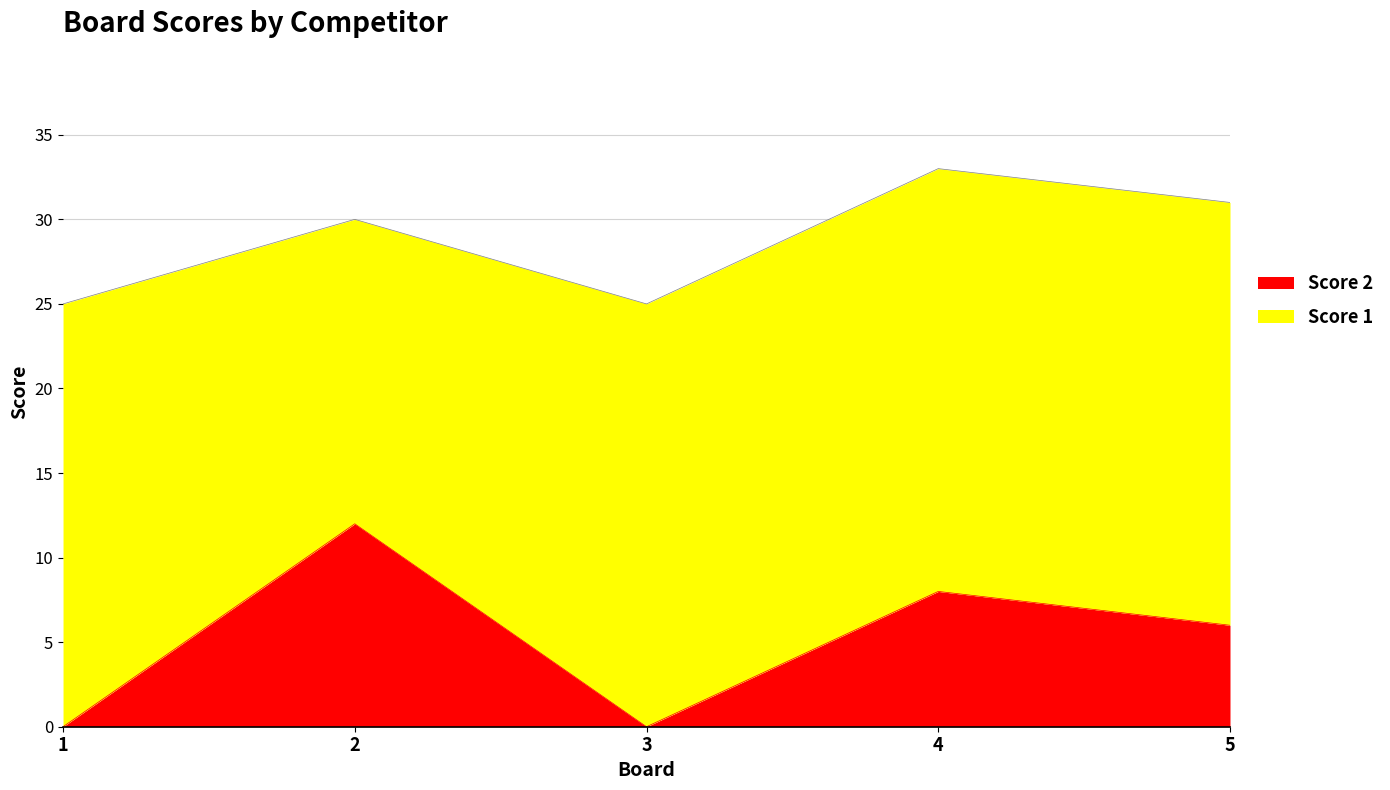

At which category does the data reach its first local peak?

2